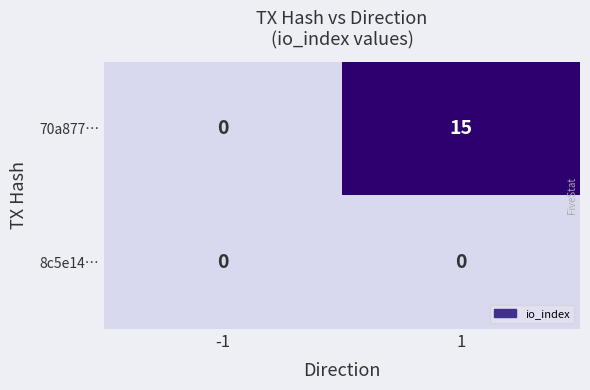

True or false: 70a877… has a value of 5 at 1.

False